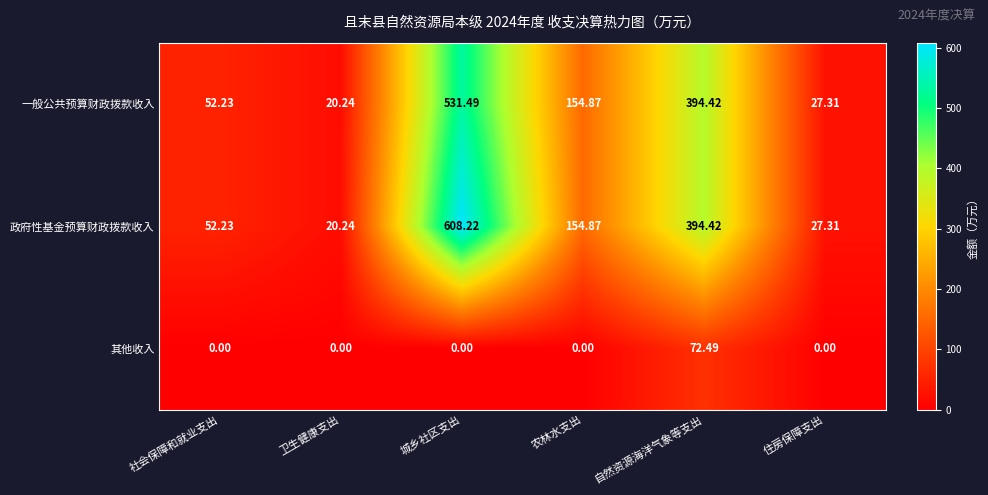

Count the number of data series in this chart.

3